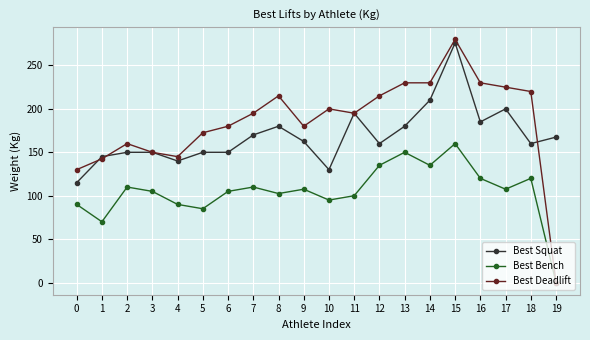

At which category does the chart reach its minimum across all series?

19